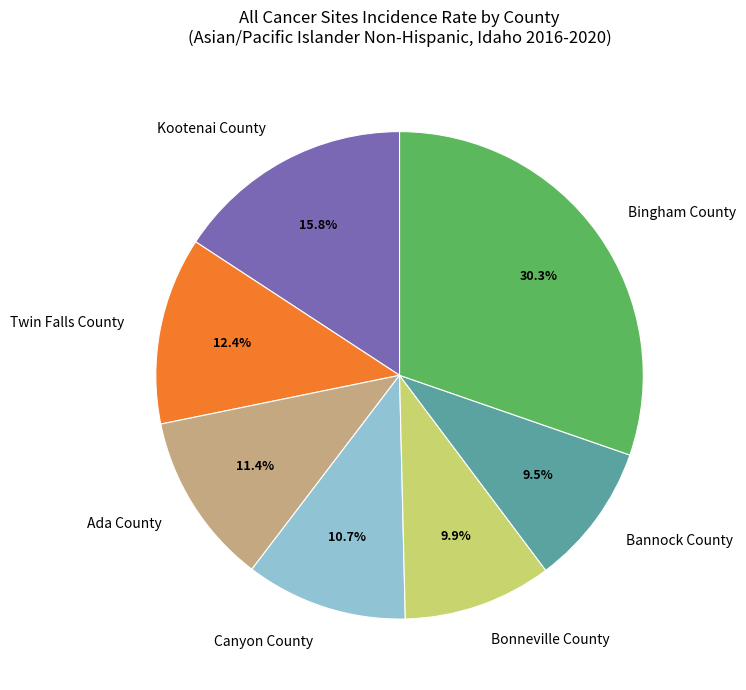

What percentage is the Canyon County slice, to the nearest percent?

11%